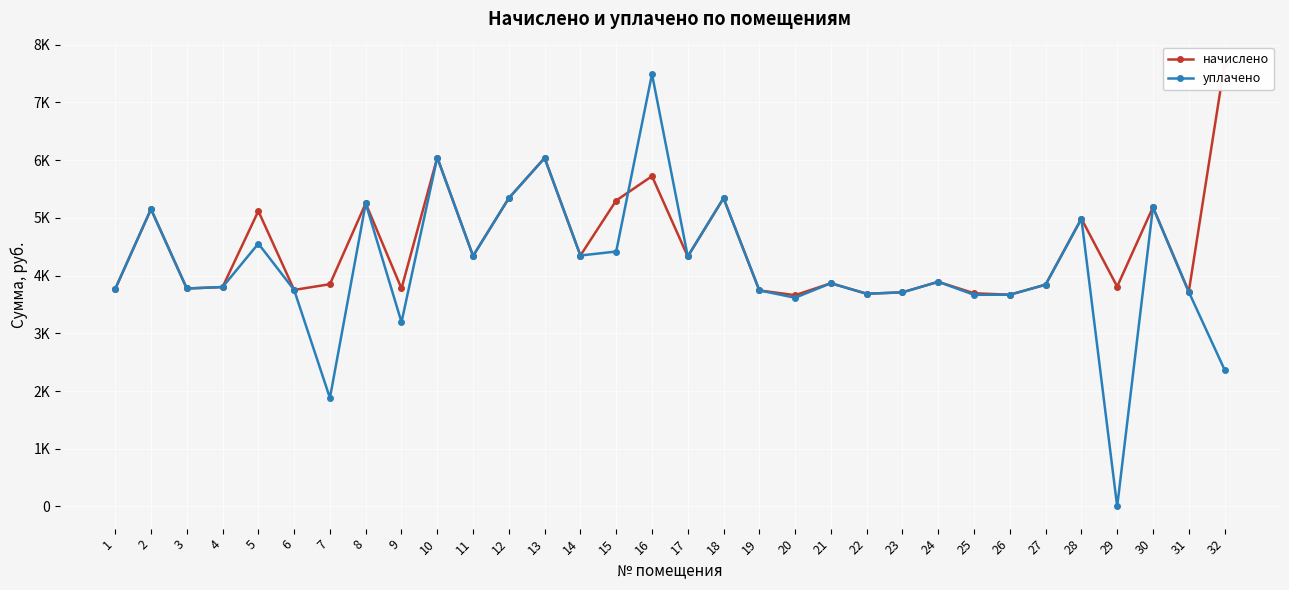

Between 13 and 15, which series saw the biggest shift?

уплачено